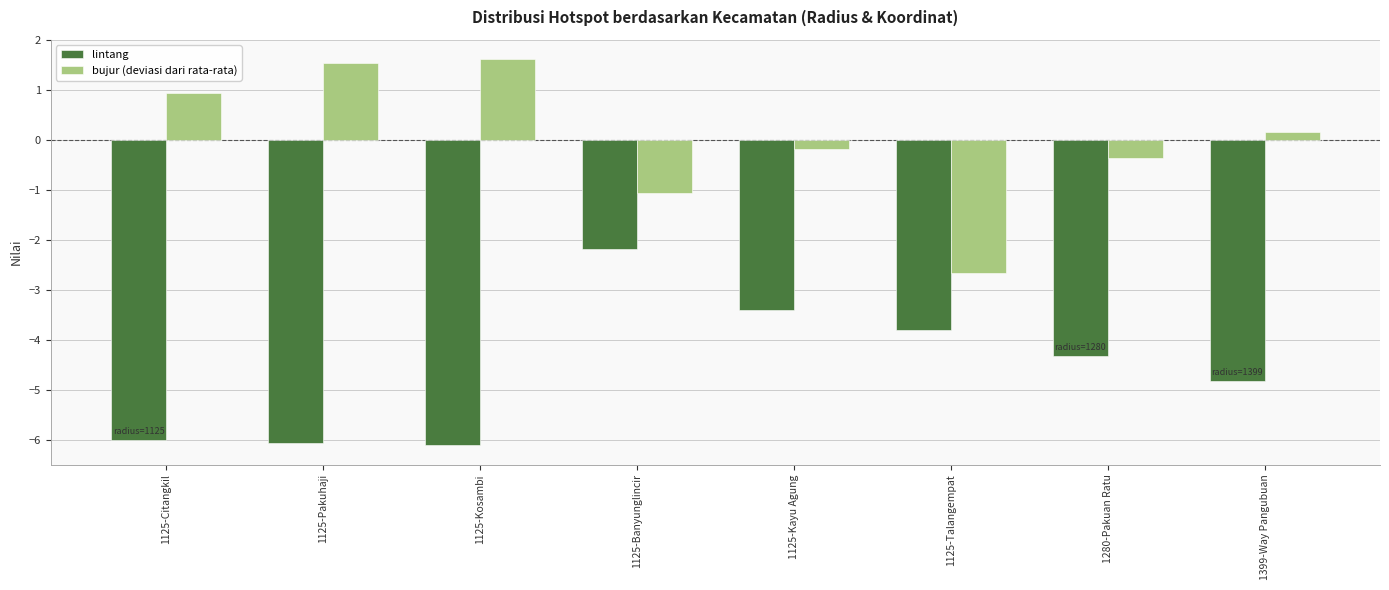

Reading left to right, list all the values displayed in this chart.

lintang: 1125-Citangkil=-6.0	1125-Pakuhaji=-6.1	1125-Kosambi=-6.1	1125-Banyunglincir=-2.2	1125-Kayu Agung=-3.4	1125-Talangempat=-3.8	1280-Pakuan Ratu=-4.3	1399-Way Pangubuan=-4.8
bujur (deviasi dari rata-rata): 1125-Citangkil=0.9	1125-Pakuhaji=1.5	1125-Kosambi=1.6	1125-Banyunglincir=-1.1	1125-Kayu Agung=-0.2	1125-Talangempat=-2.7	1280-Pakuan Ratu=-0.4	1399-Way Pangubuan=0.2